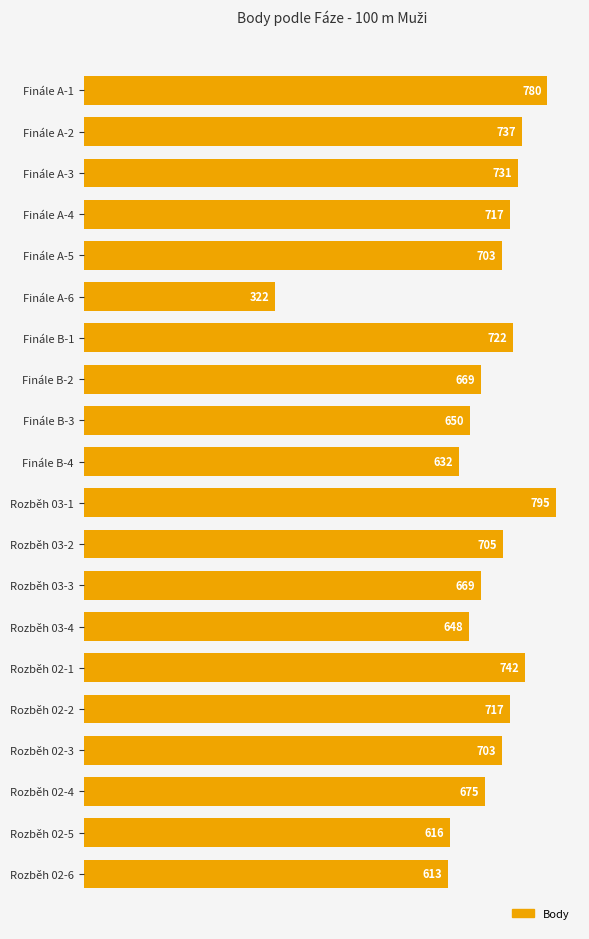

Approximately how many times larger is the value at Rozběh 02-2 compared to Finále A-4?

1.0